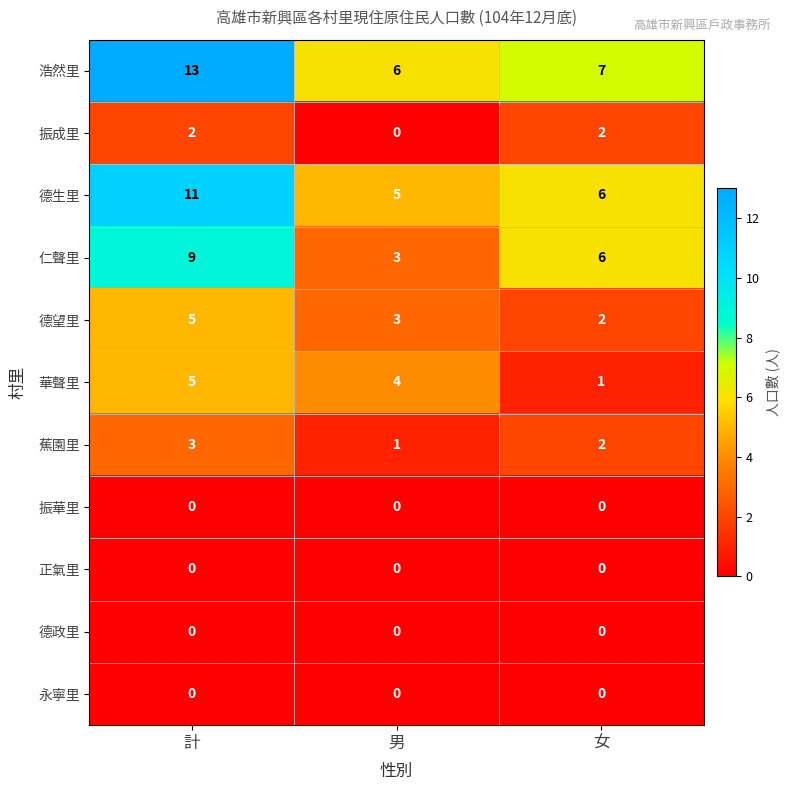

At which label does 華聲里 reach its peak?

計